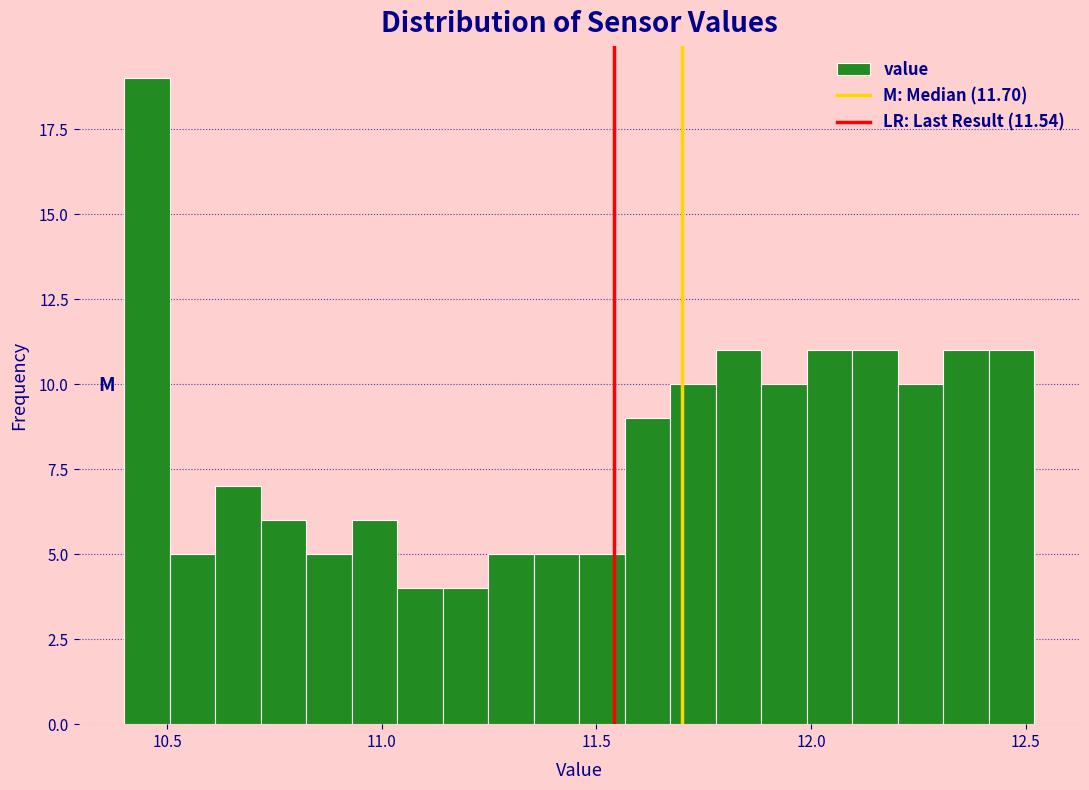

Around what value on the x-axis is the tallest bar? Give the approximate position of its centre, as read against the axis.

10.45